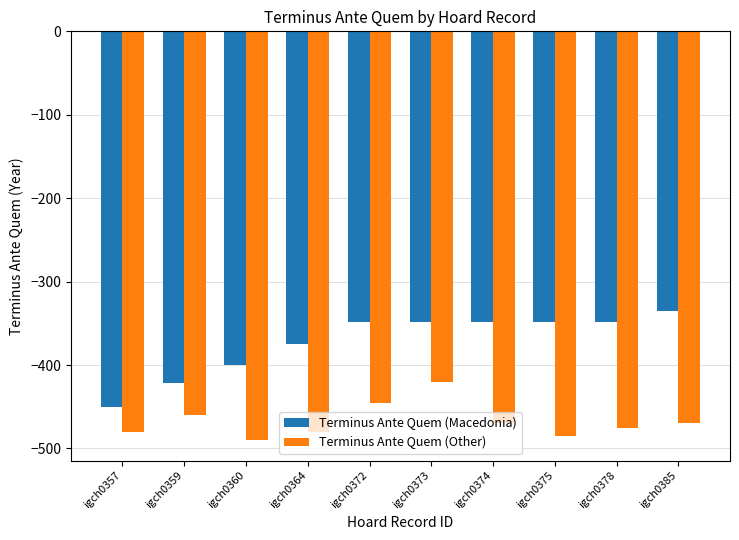

What is the smallest value displayed?

-490